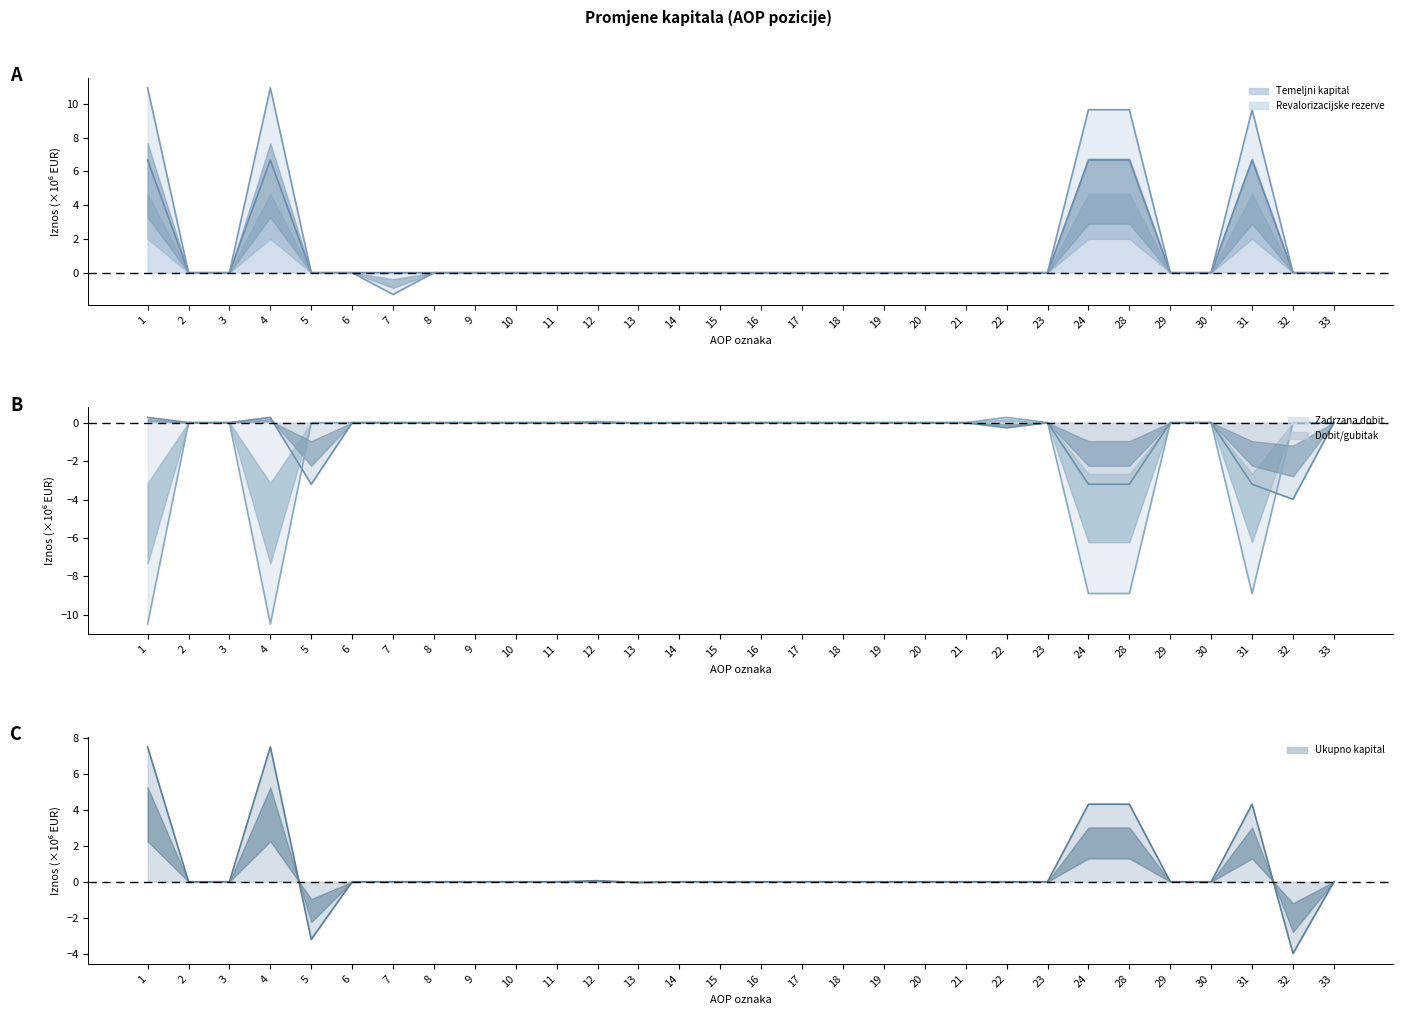

Which series has the largest range (max minus min)?

Revalorizacijske rezerve (line)